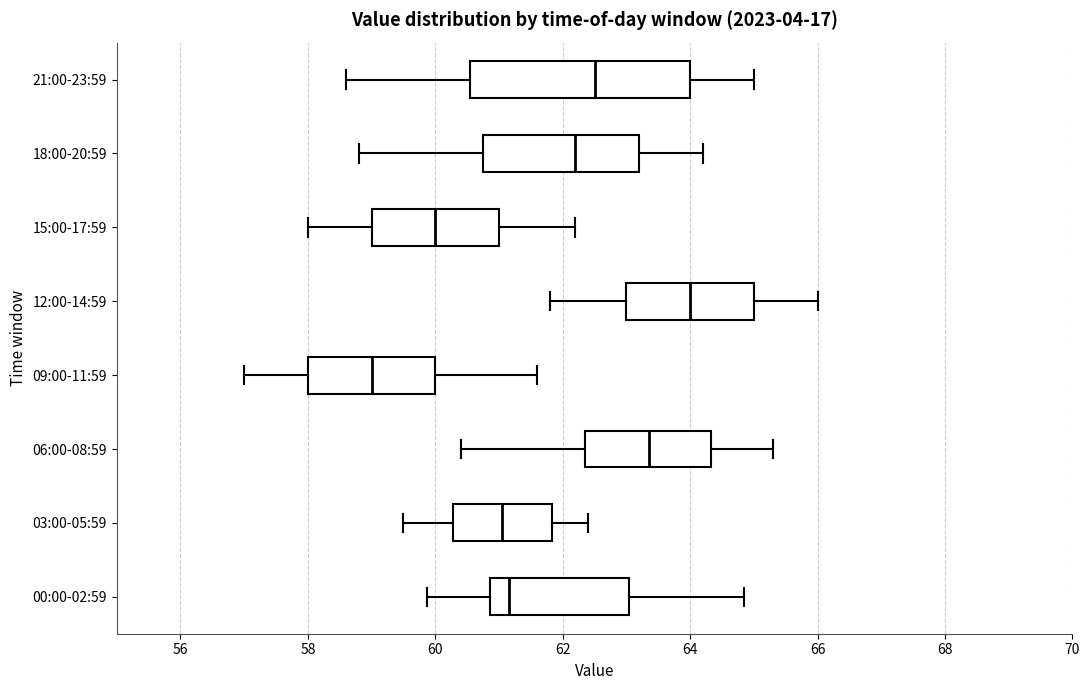

Reading bottom to top, transcribe this box plot: for each box, give where its median line is, the range the box spans, and where its two whiskers end, as read against the x-axis. The values are not printed on the chart, so give them approximately, as read against the axis.

00:00-02:59: median 61.2, box 60.8 to 63.0, whiskers 59.8 to 64.8
03:00-05:59: median 61.0, box 60.2 to 61.8, whiskers 59.6 to 62.4
06:00-08:59: median 63.4, box 62.4 to 64.4, whiskers 60.4 to 65.4
09:00-11:59: median 59.0, box 58.0 to 60.0, whiskers 57.0 to 61.6
12:00-14:59: median 64.0, box 63.0 to 65.0, whiskers 61.8 to 66.0
15:00-17:59: median 60.0, box 59.0 to 61.0, whiskers 58.0 to 62.2
18:00-20:59: median 62.2, box 60.8 to 63.2, whiskers 58.8 to 64.2
21:00-23:59: median 62.6, box 60.6 to 64.0, whiskers 58.6 to 65.0